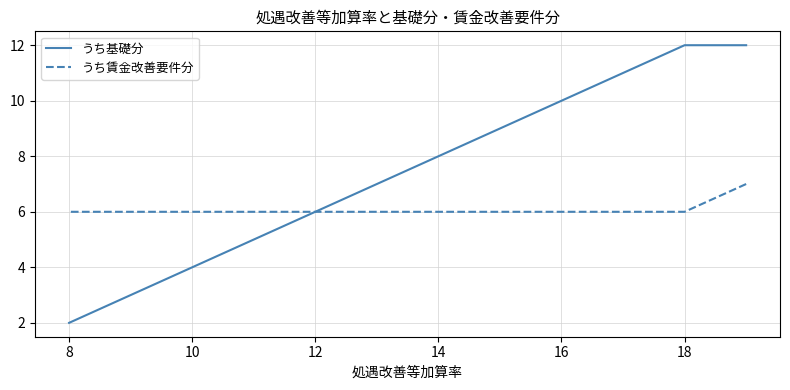

What is the sum of all うち基礎分 values?

89